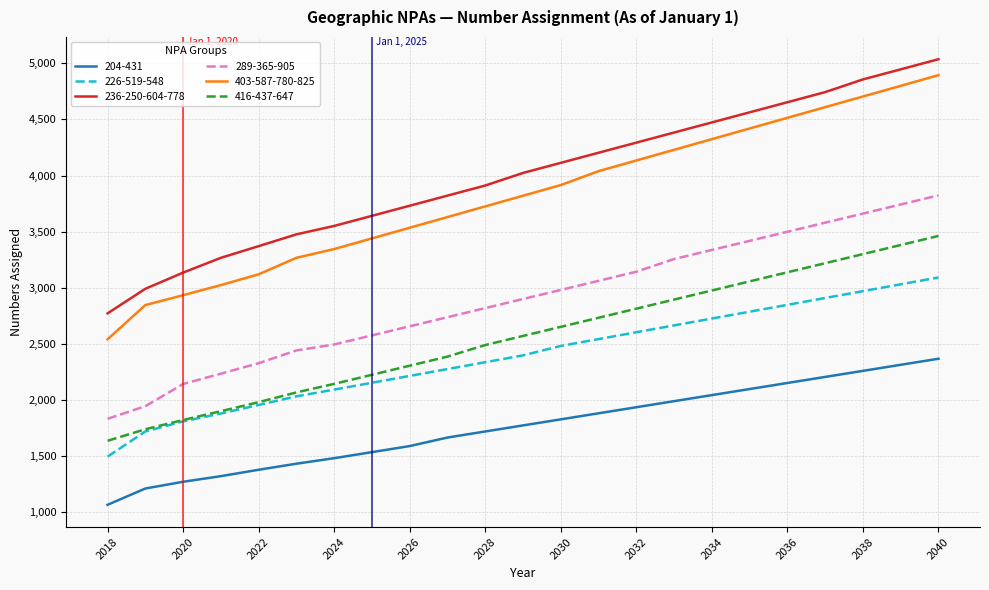

Which series has the largest total across all categories?

236-250-604-778